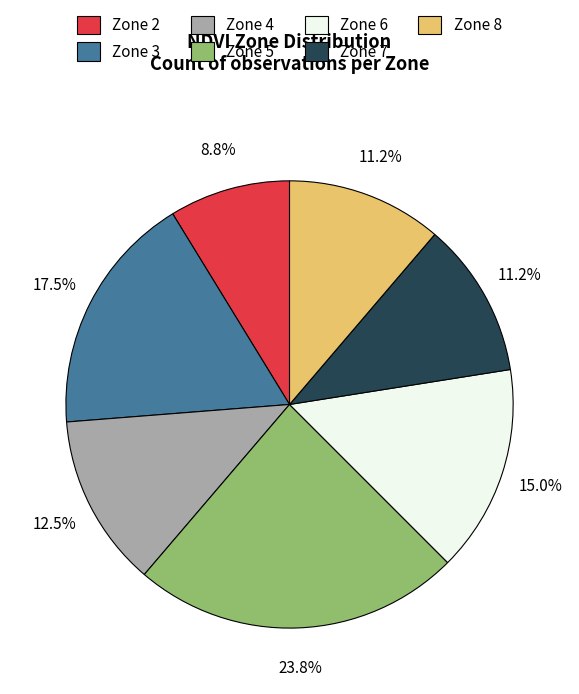

Is there any slice that represents more than half of the pie?

No